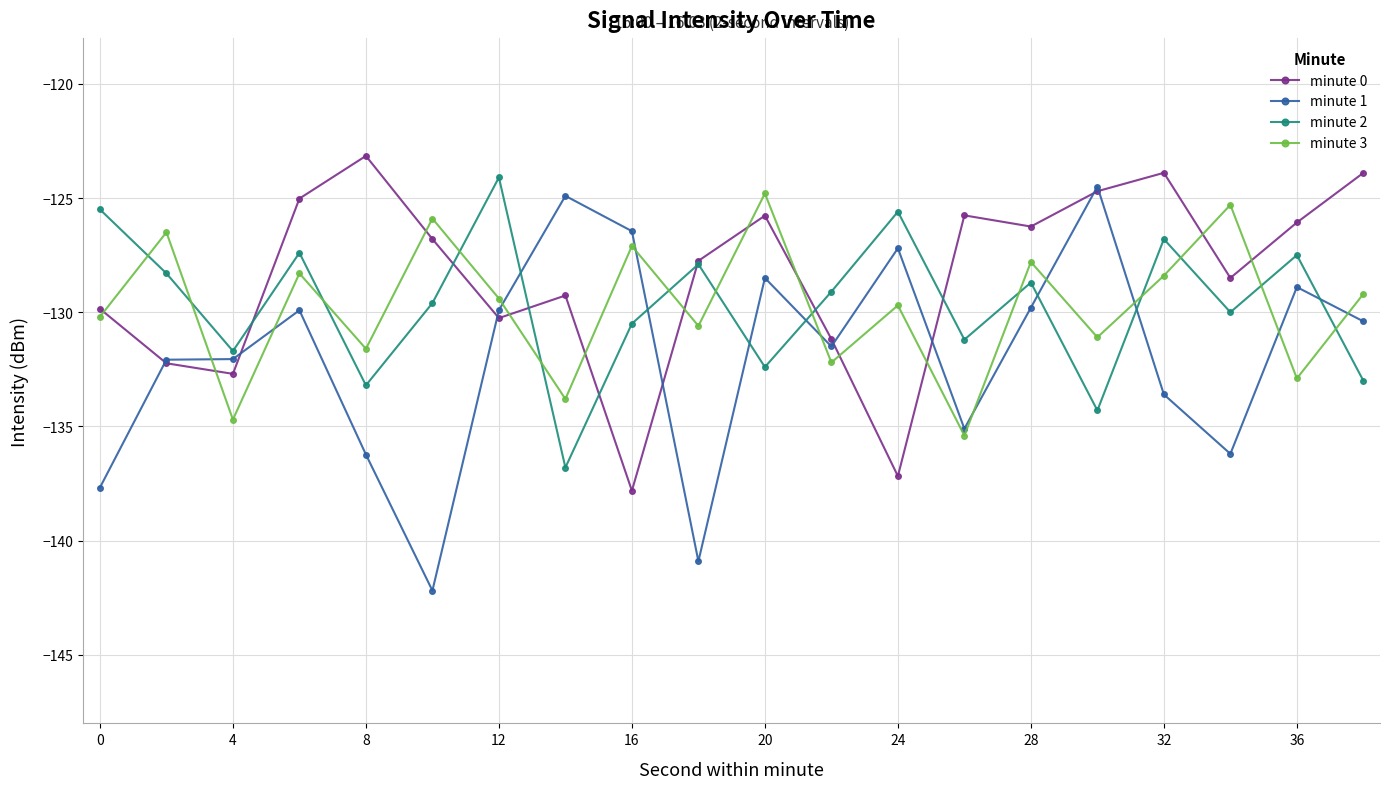

What is the value of the minute 1 point at the 19th from the left?

-128.9